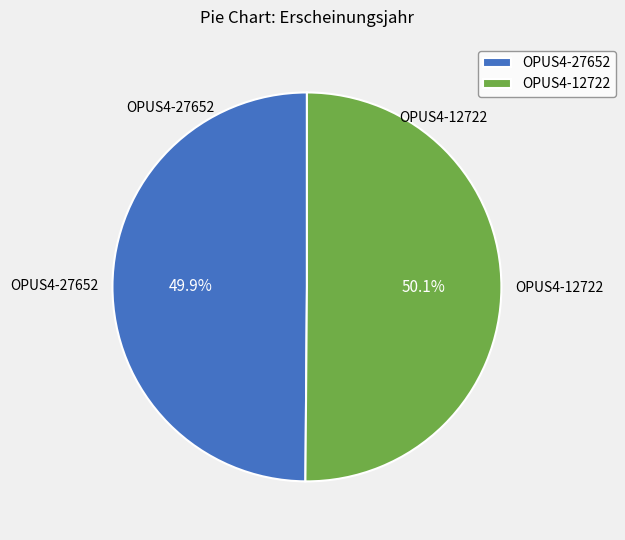

To the nearest percent, what portion does OPUS4-27652 represent?

50%